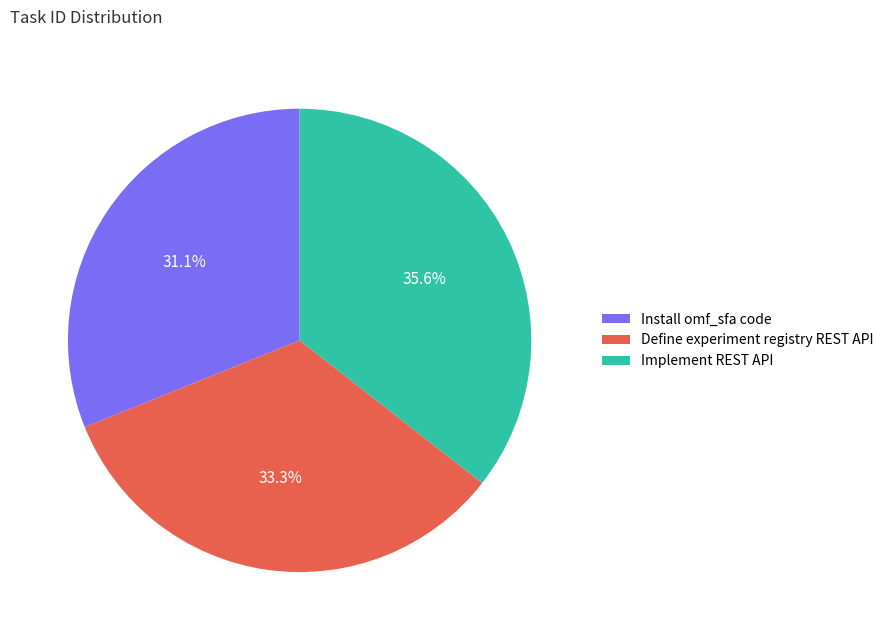

How many slices are in this pie chart?

3